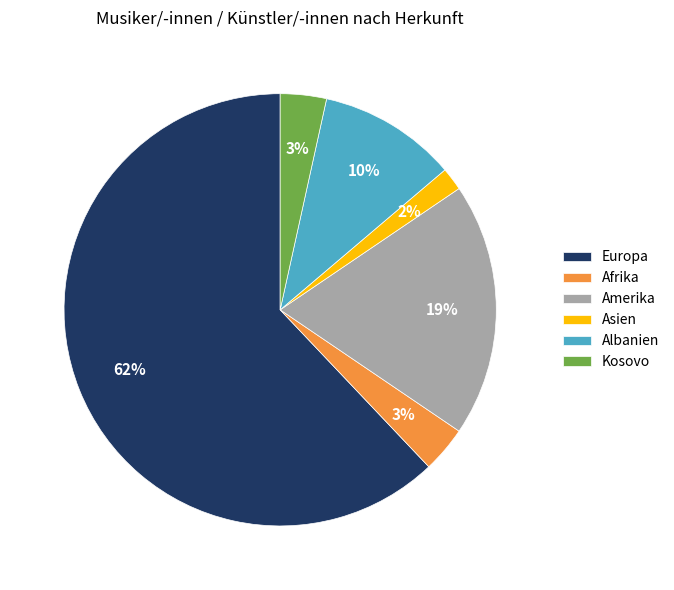

To the nearest percent, what portion does Albanien represent?

10%